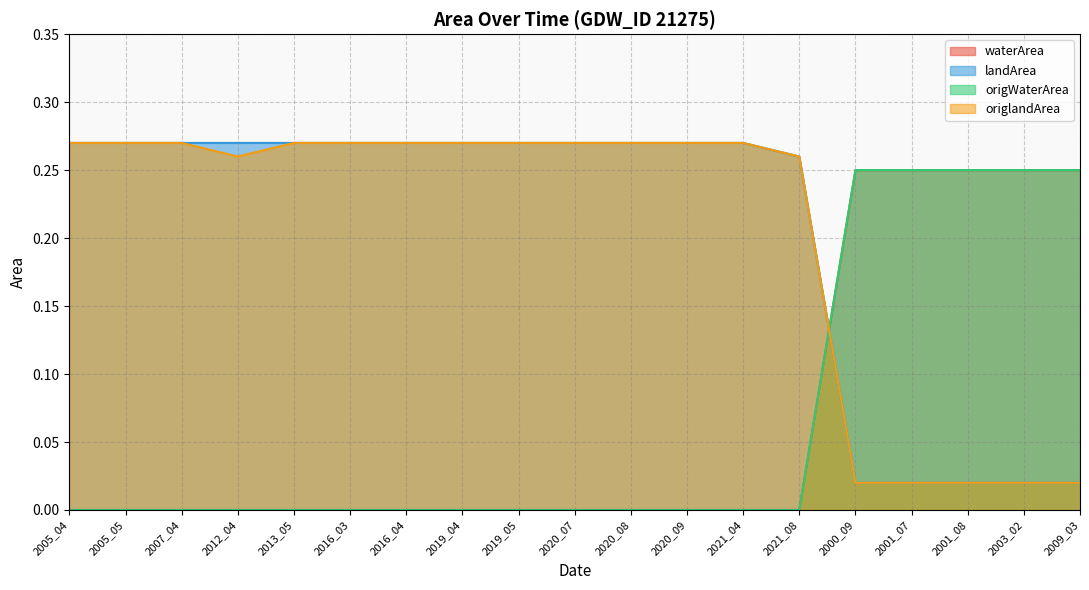

Does the chart display data point markers on the line(s)?

No